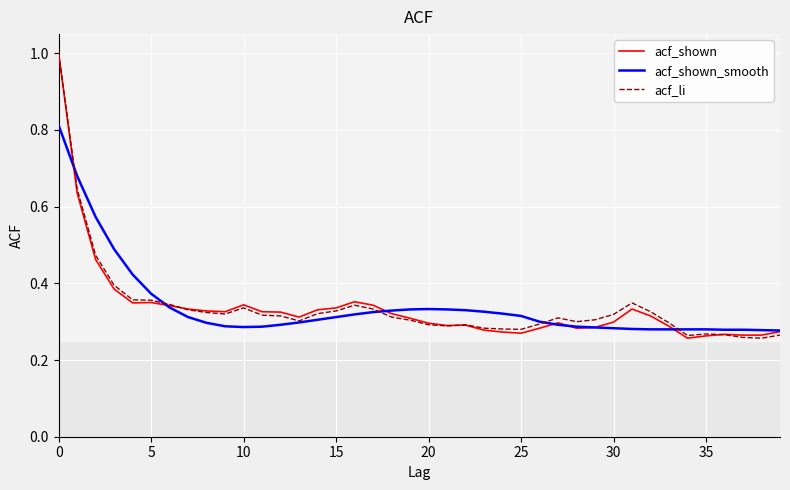

What is the greatest value displayed?

1.0